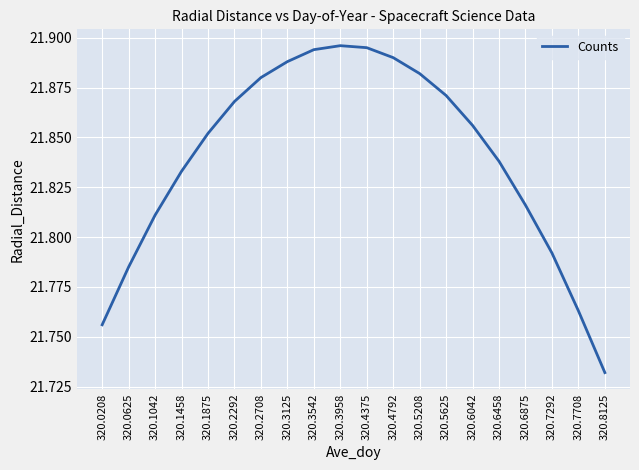

Is it true that the value at 320.7292 is 5.9?

False